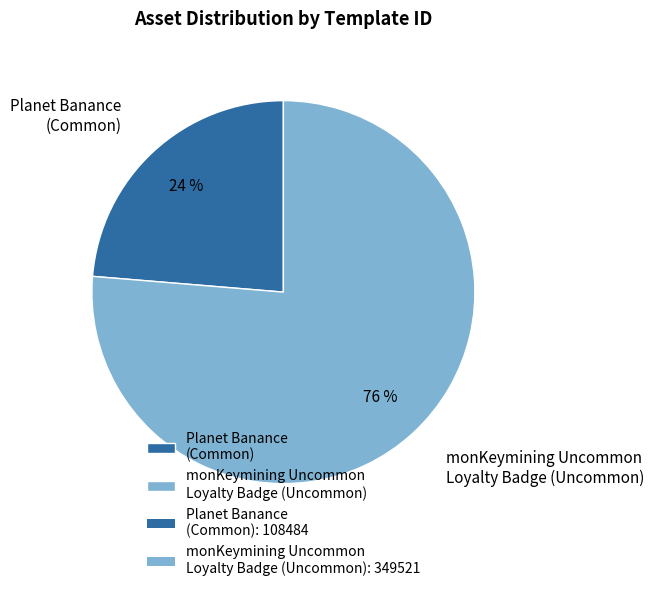

Rank the categories by value from lowest to highest.

Planet Banance (Common), monKeymining Uncommon Loyalty Badge (Uncommon)